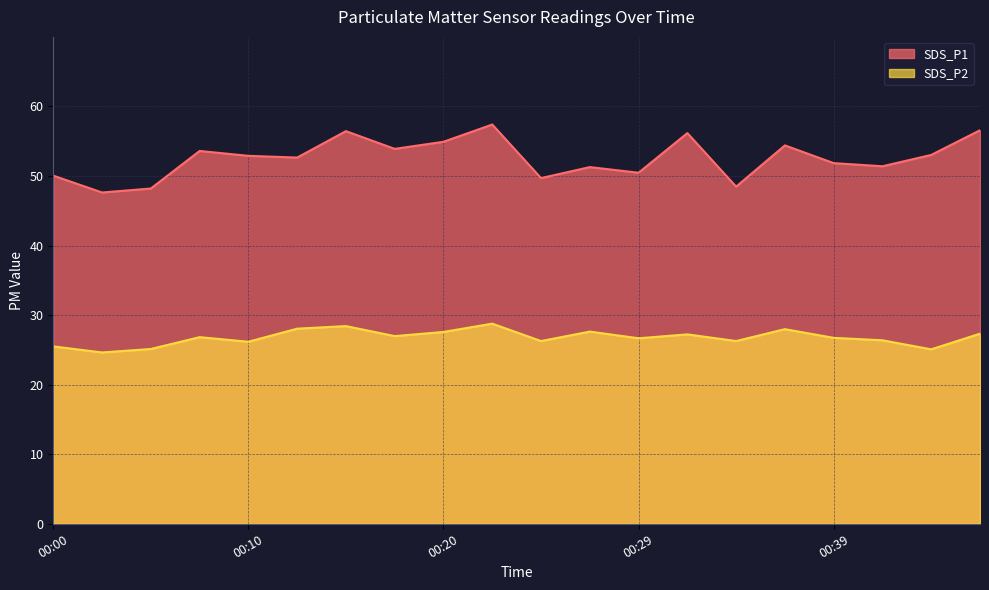

True or false: SDS_P2 and SDS_P1 cross at least once.

False